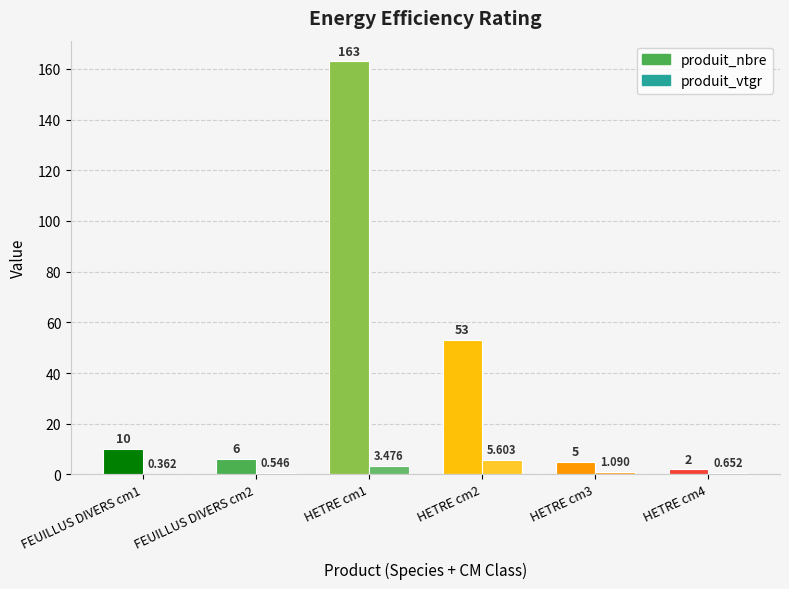

What are all the series names shown in the legend?

produit_nbre, produit_vtgr